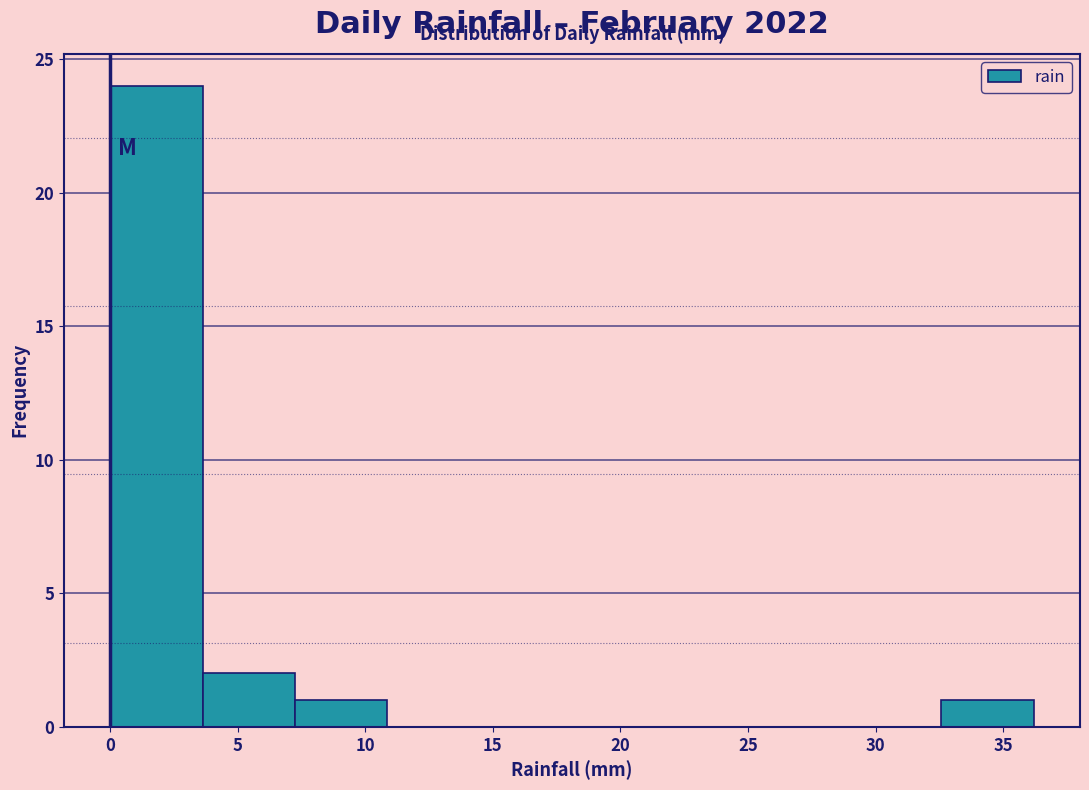

Reading left to right, transcribe this chart: for each bar, give the range it covers on the x-axis and its height. Neither the bar edges nor the heights are printed on the chart, so give them approximately, as read against the axes.

0.0 to 3.5: 24
3.5 to 7.0: 2
7.0 to 11.0: 1
11.0 to 14.5: 0
14.5 to 18.0: 0
18.0 to 21.5: 0
21.5 to 25.5: 0
25.5 to 29.0: 0
29.0 to 32.5: 0
32.5 to 36.0: 1